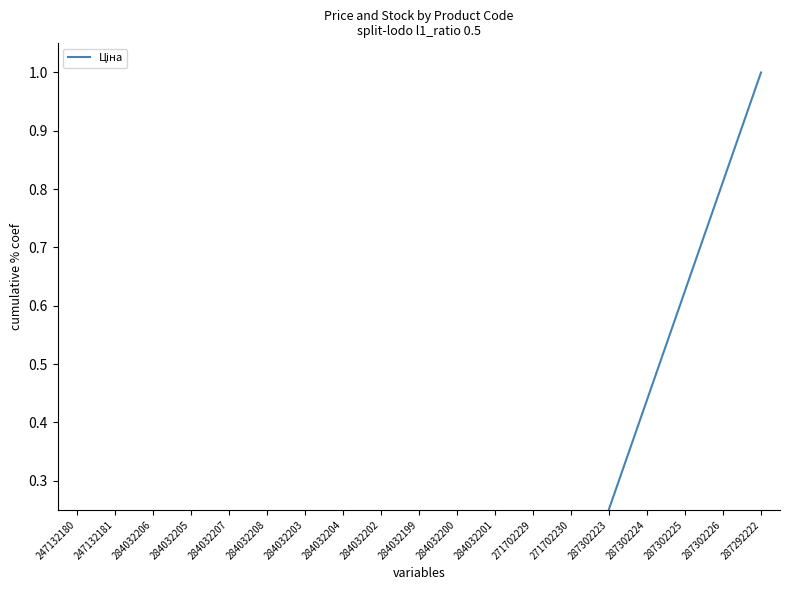

What is the sum of the values at 284032200 and 284032201?

0.1